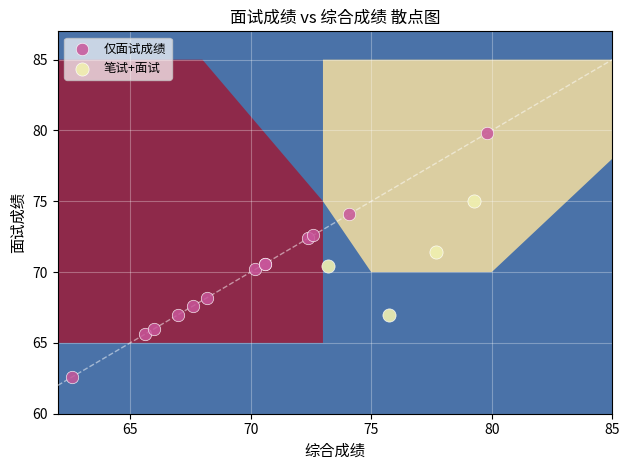

Which series has the widest spread of Y values?

仅面试成绩